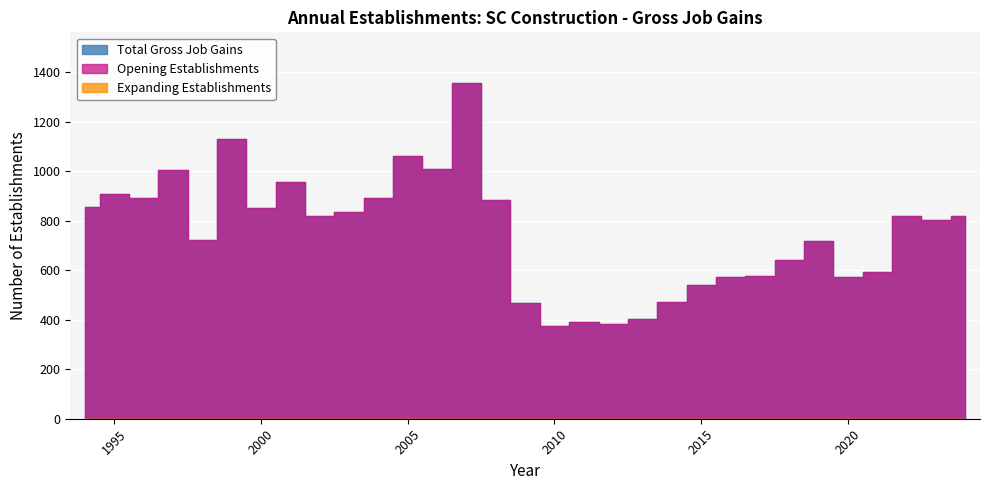

Reading left to right, extract all data points from this chart.

Total Gross Job Gains: 1994=857	1995=908	1996=892	1997=1006	1998=723	1999=1131	2000=852	2001=958	2002=820	2003=834	2004=890	2005=1062	2006=1007	2007=1357	2008=882	2009=469	2010=374	2011=390	2012=381	2013=401	2014=472	2015=542	2016=574	2017=577	2018=642	2019=719	2020=573	2021=592	2022=817	2023=801	2024=820
Expanding Establishments: 1994=0	1995=0	1996=0	1997=0	1998=0	1999=0	2000=0	2001=0	2002=0	2003=0	2004=0	2005=0	2006=0	2007=0	2008=0	2009=0	2010=0	2011=0	2012=0	2013=0	2014=0	2015=0	2016=0	2017=0	2018=0	2019=0	2020=0	2021=0	2022=0	2023=0	2024=0
Opening Establishments: 1994=857	1995=908	1996=892	1997=1006	1998=723	1999=1131	2000=852	2001=958	2002=820	2003=834	2004=890	2005=1062	2006=1007	2007=1357	2008=882	2009=469	2010=374	2011=390	2012=381	2013=401	2014=472	2015=542	2016=574	2017=577	2018=642	2019=719	2020=573	2021=592	2022=817	2023=801	2024=820